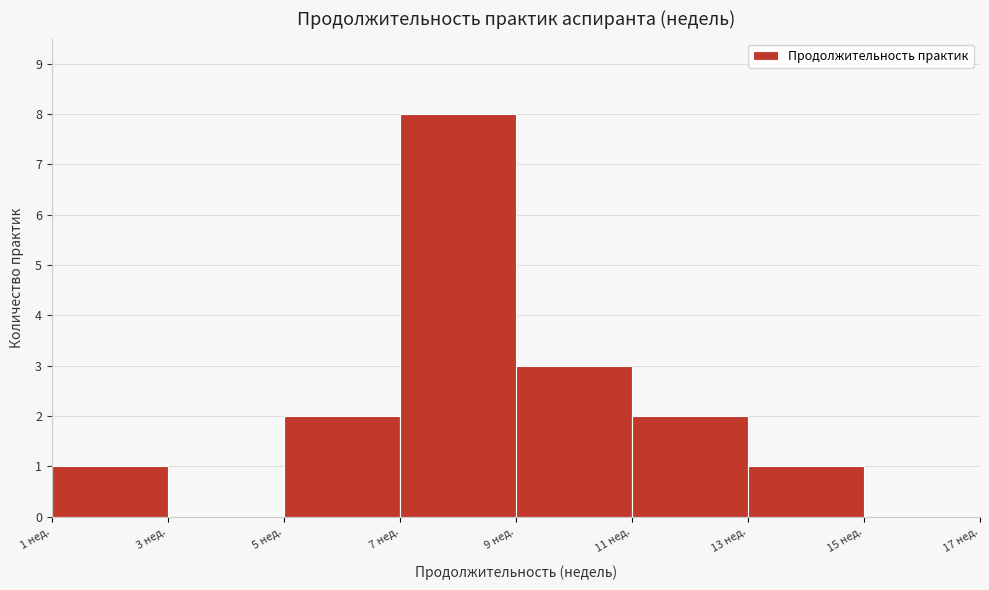

Reading left to right, list every bar in this chart as the range it spans on the x-axis followed by its height. The values are not printed on the chart, so give them approximately, as read against the axis.

1 to 3: 1
3 to 5: 0
5 to 7: 2
7 to 9: 8
9 to 11: 3
11 to 13: 2
13 to 15: 1
15 to 17: 0